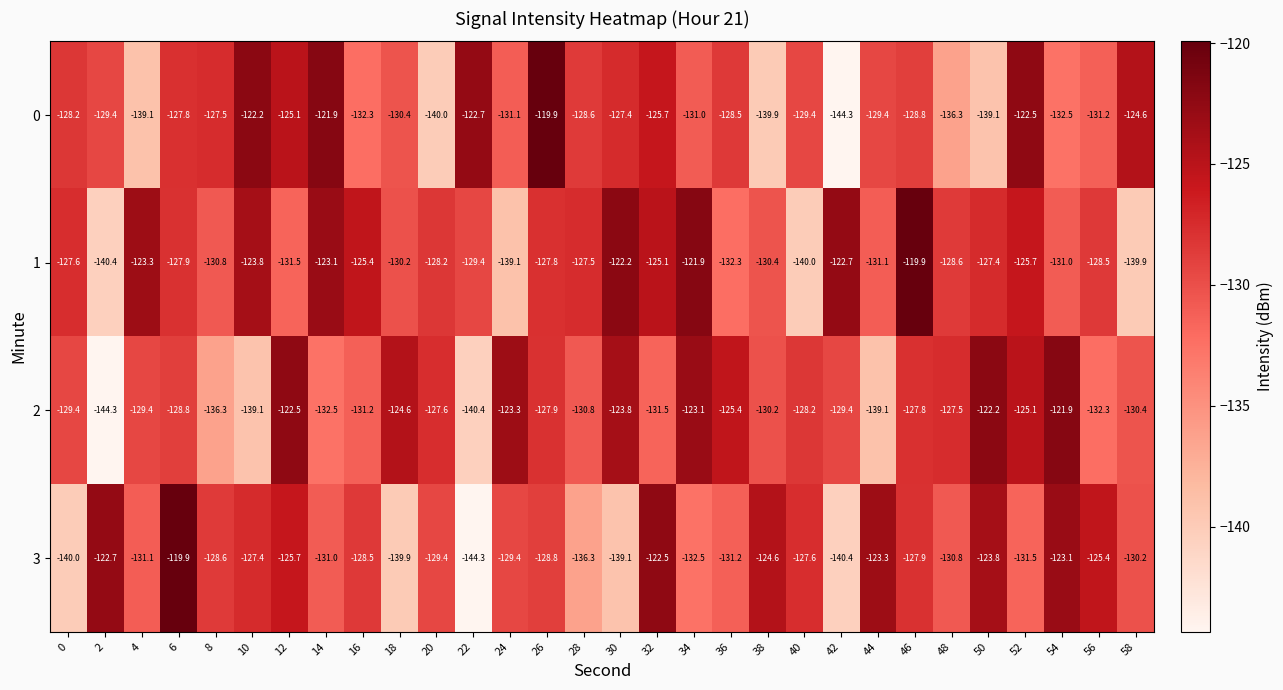

What is the minimum value shown in the chart?

-144.3